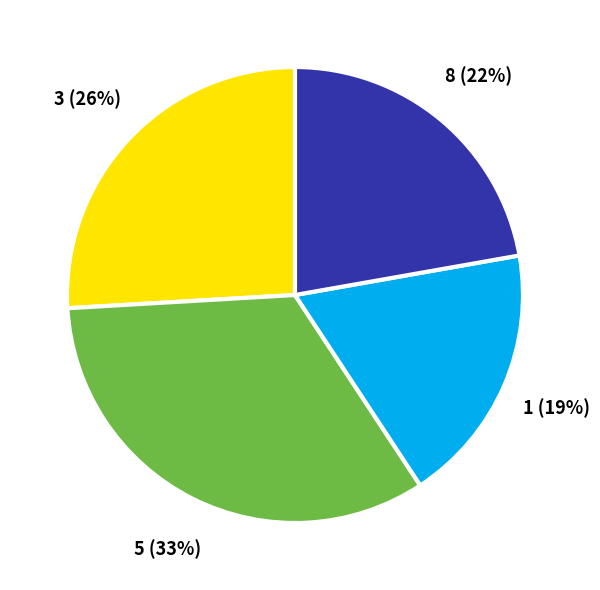

Rank the categories by value from highest to lowest.

5, 3, 8, 1